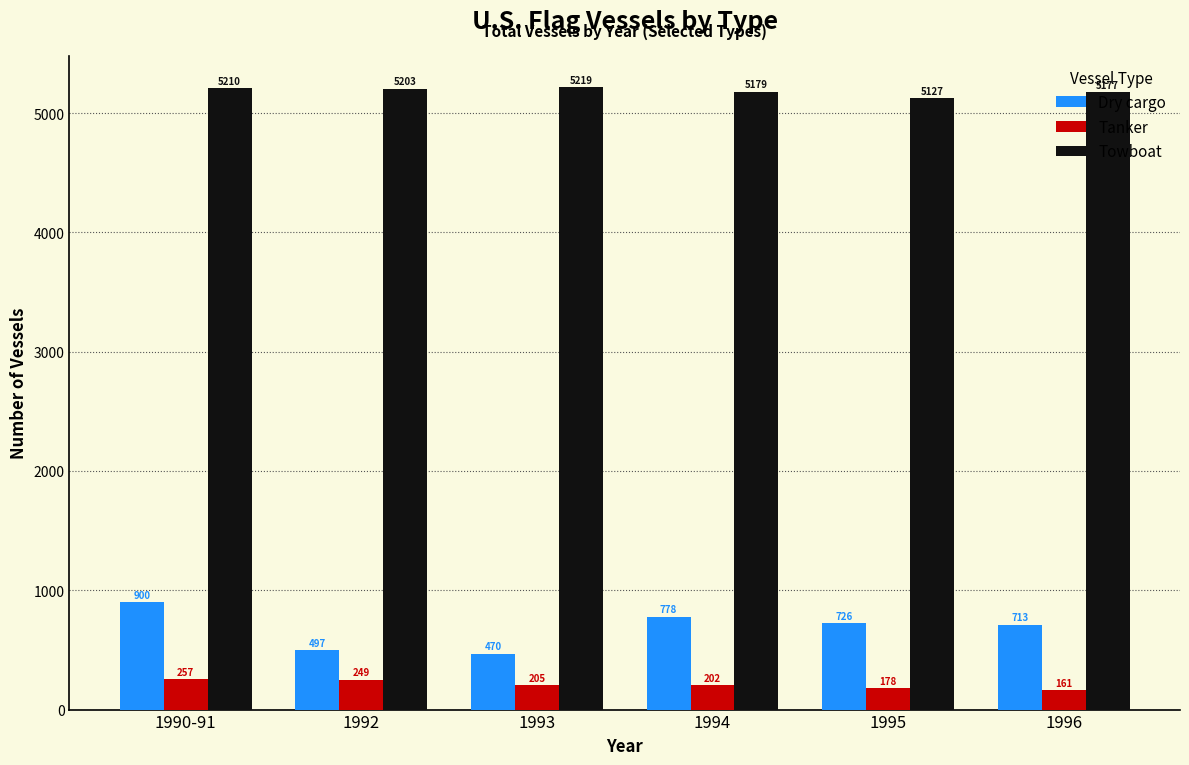

Which series has the largest total across all categories?

Towboat